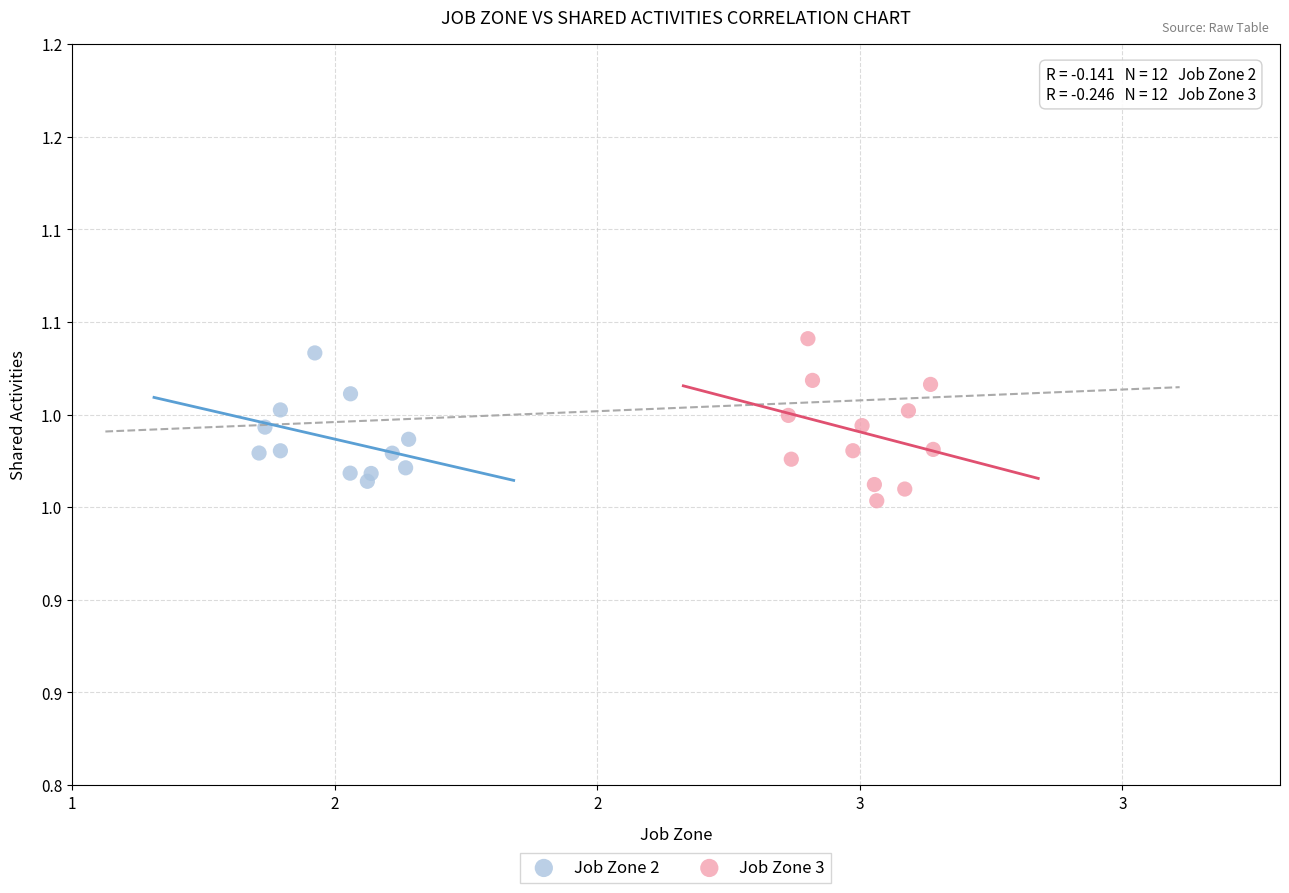

What are all the series names shown in the legend?

Job Zone 2, Job Zone 3